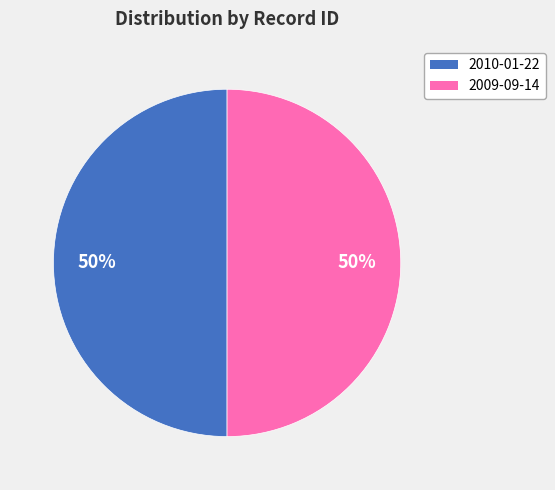

Is the sum of 2010-01-22 and 2009-09-14 greater than half?

Yes